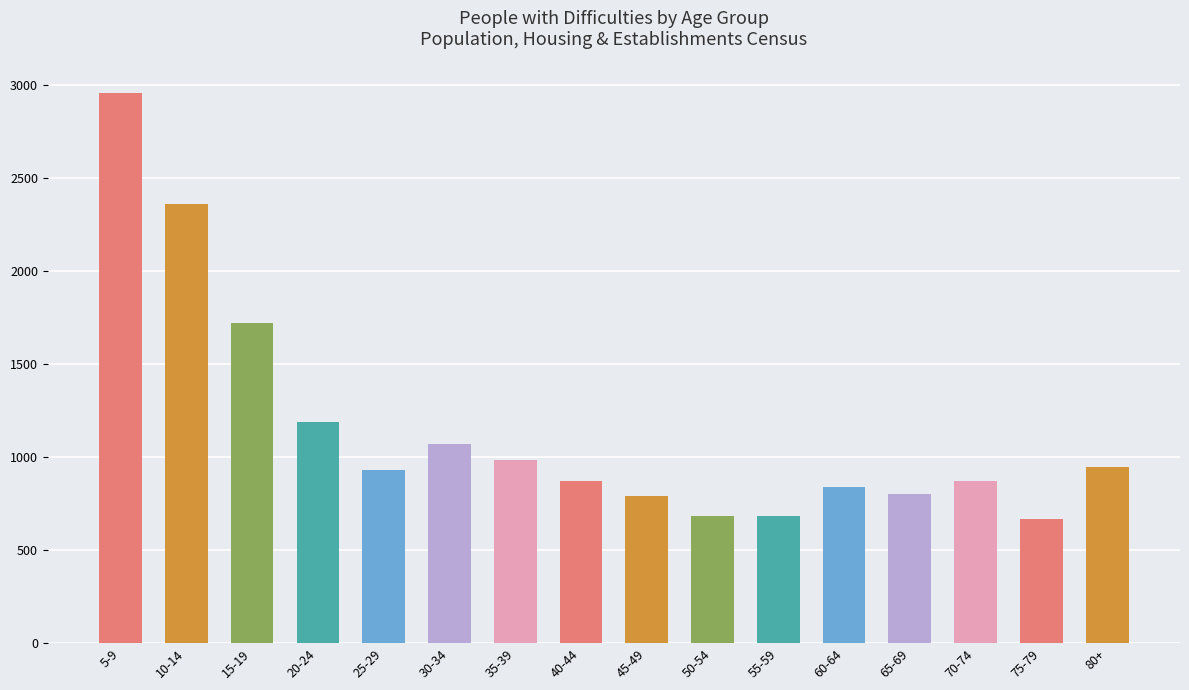

The value at 25-29 is 374. True or false?

False